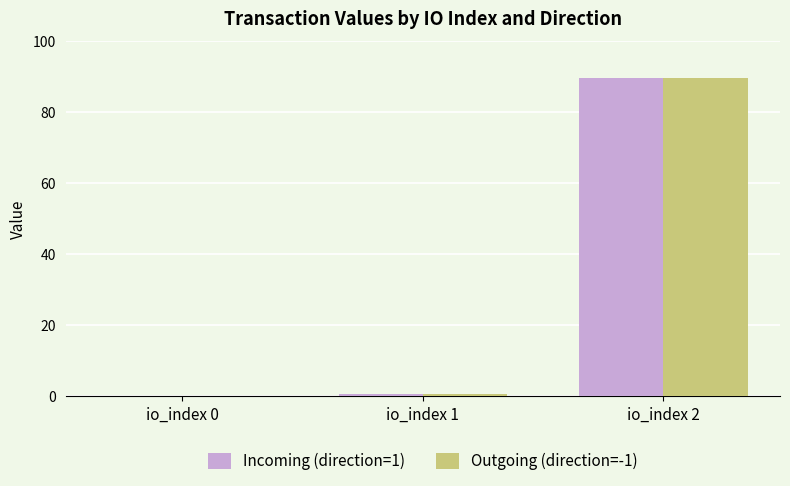

The value of Incoming (direction=1) at io_index 0 is 0.0. True or false?

True